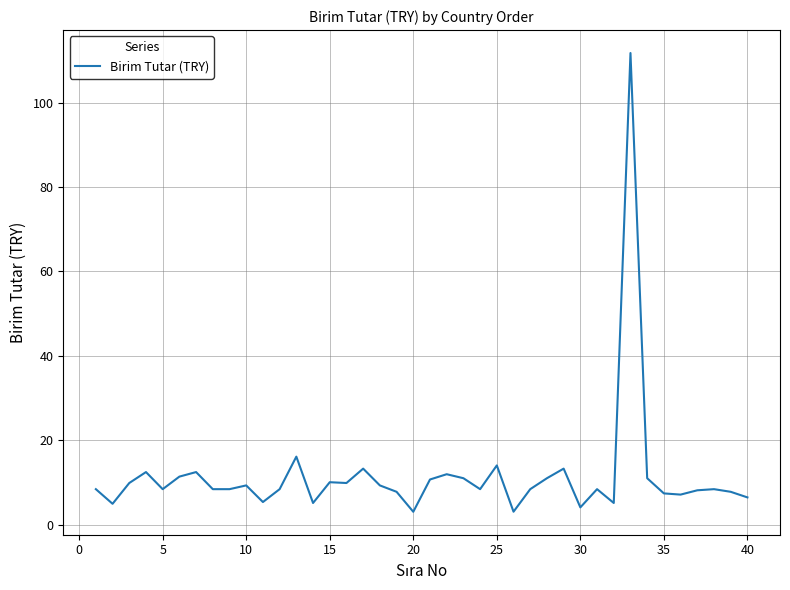

What is the smallest value displayed?

3.0